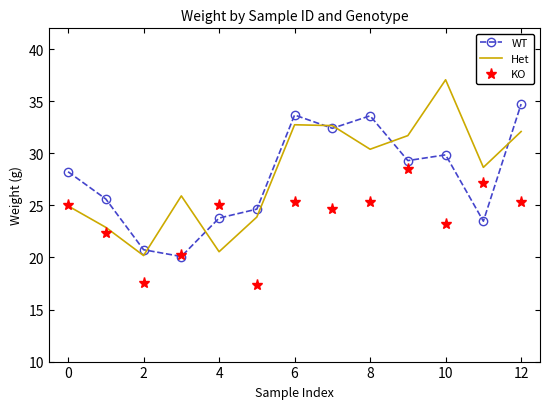

Rank the series by their maximum value, from highest to lowest.

Het, WT, KO